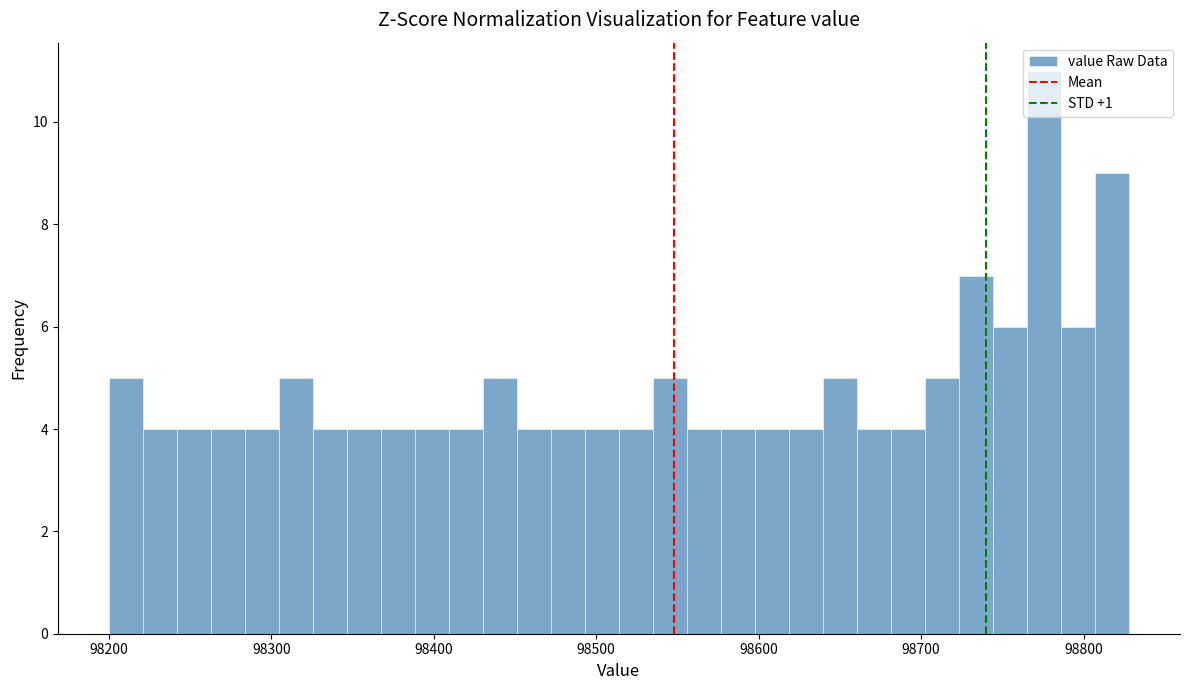

Read against the x-axis, roughly where is the centre of the tallest bar?

98780